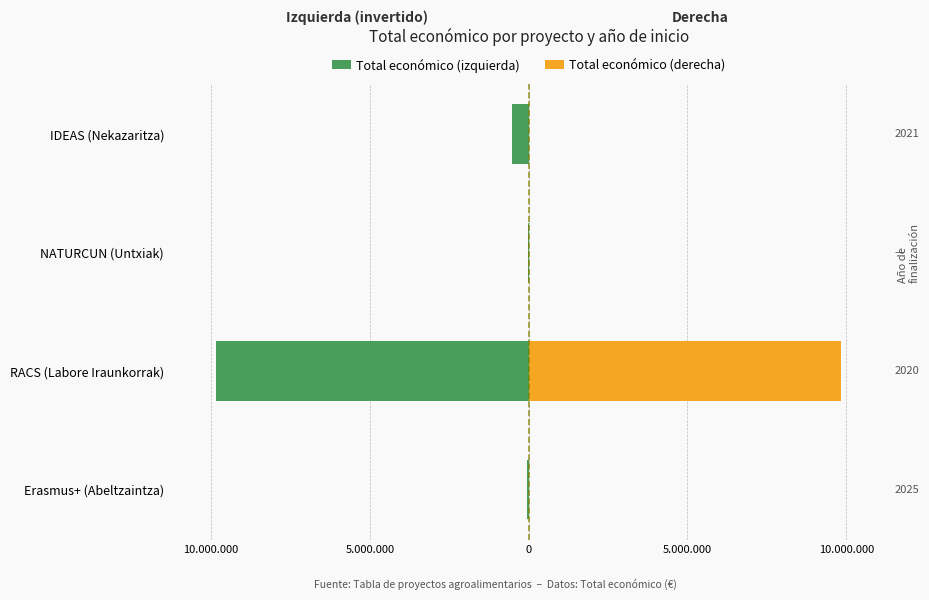

Are the bars grouped side by side (vs. stacked)?

No